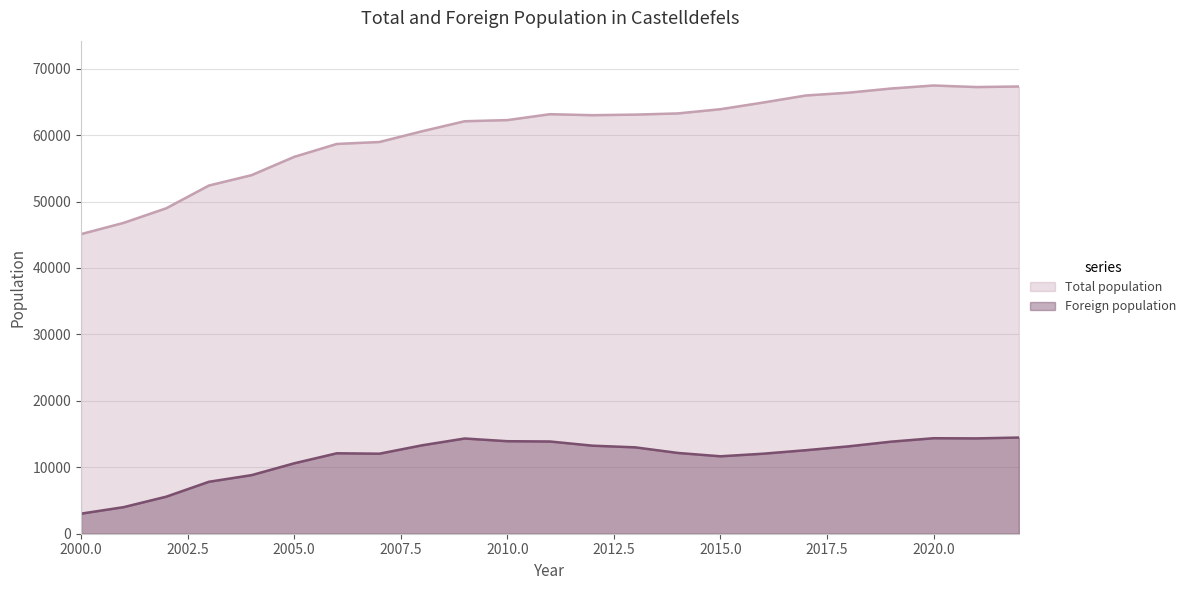

Reading right to left, transcribe all the data shown in this chart.

Total population: 67307	67226	67460	67004	66375	65954	64892	63891	63255	63077	62989	63139	62250	62080	60572	58955	58663	56718	53964	52405	48982	46786	45091
Foreign population: 14474	14346	14372	13854	13146	12567	12042	11653	12157	13000	13249	13881	13924	14331	13307	12044	12106	10596	8815	7819	5576	4000	3021